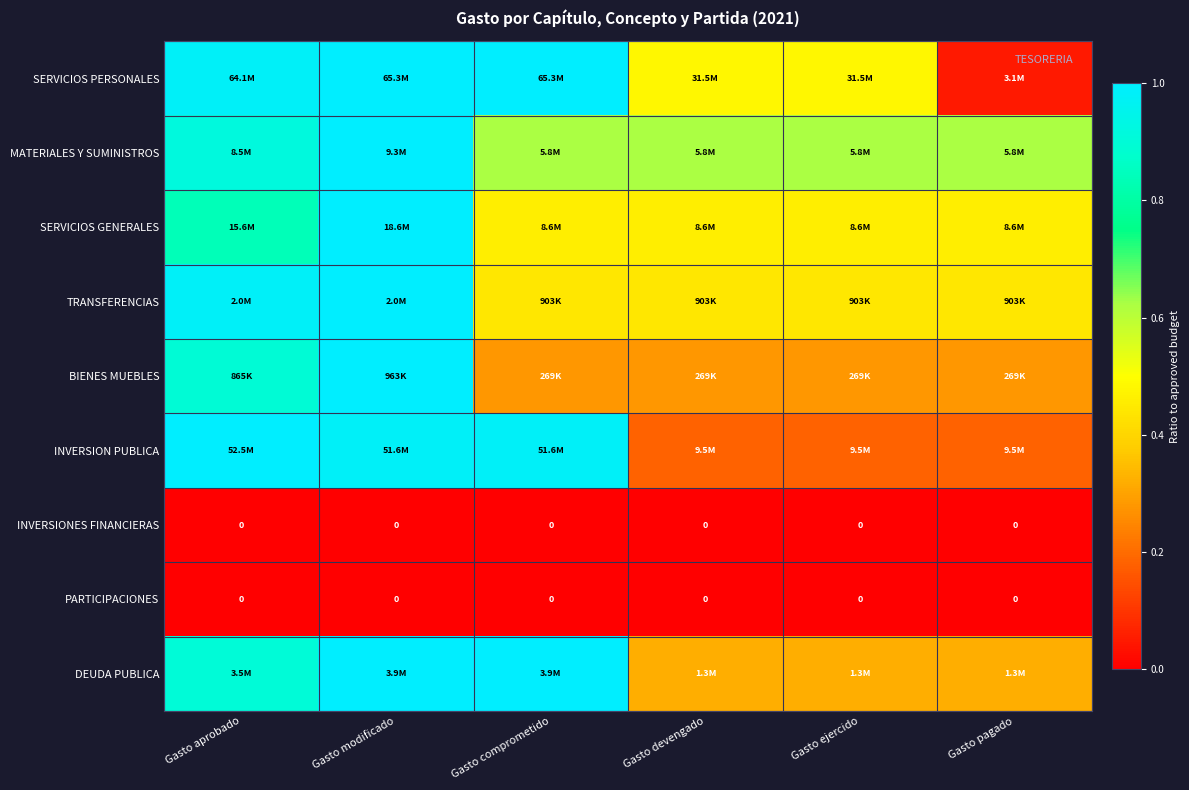

Count the number of categories in the chart.

6